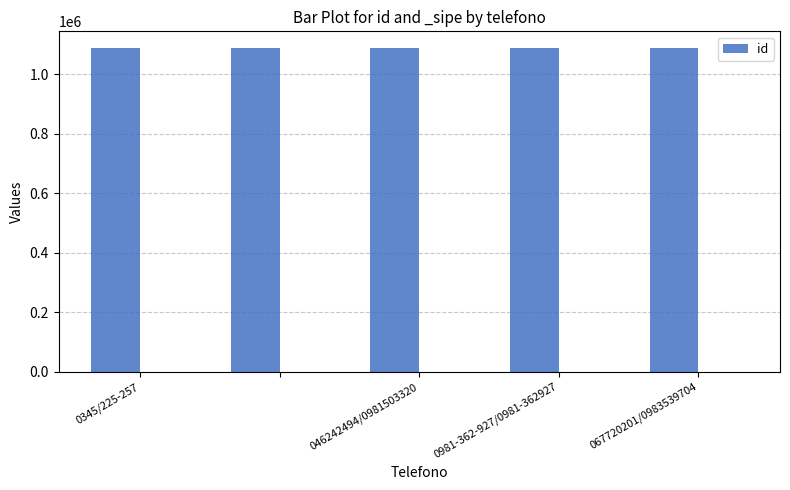

What is the sum of all id values?

5452215